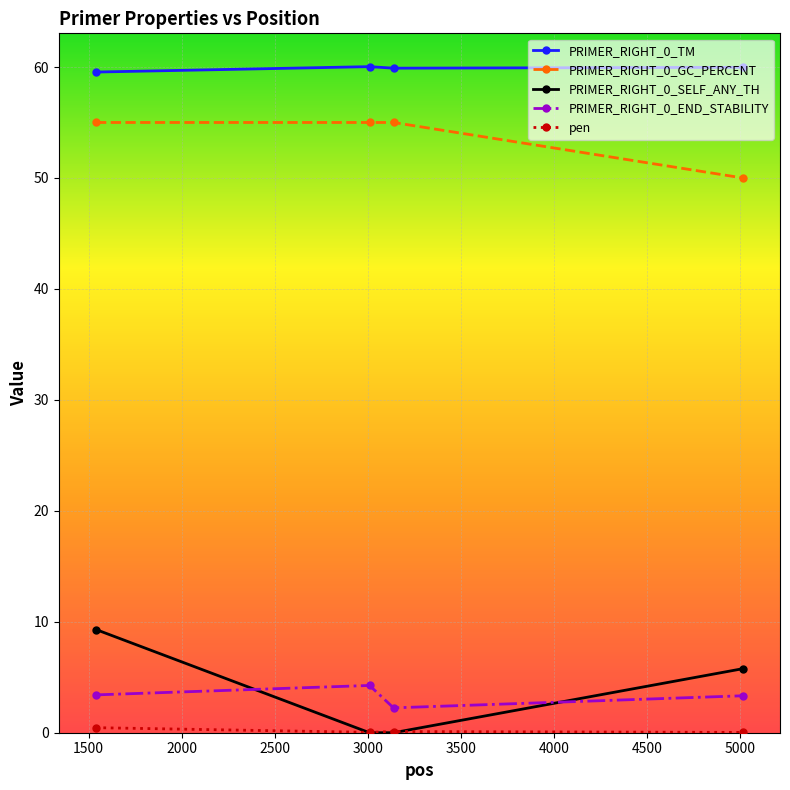

What is the greatest value displayed?

60.0